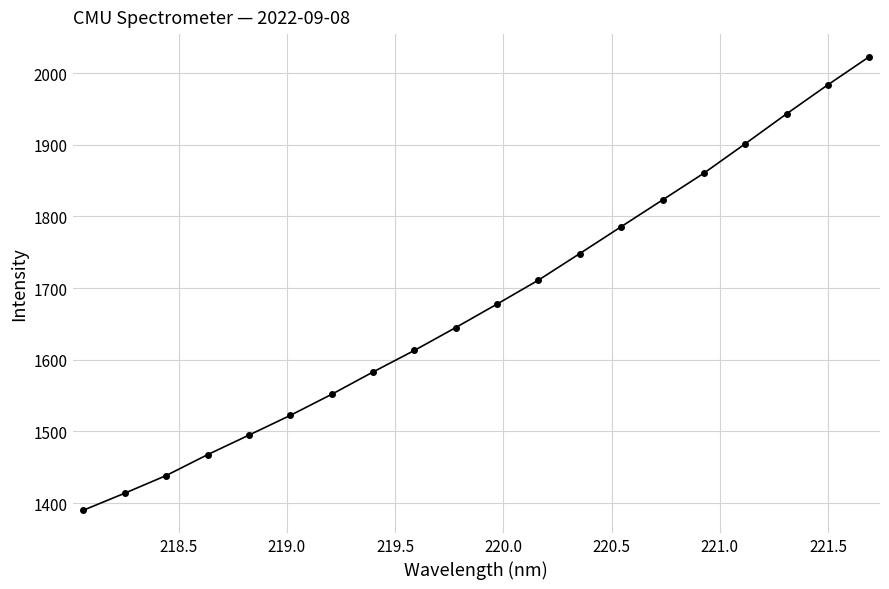

What is the smallest value displayed?

1390.1